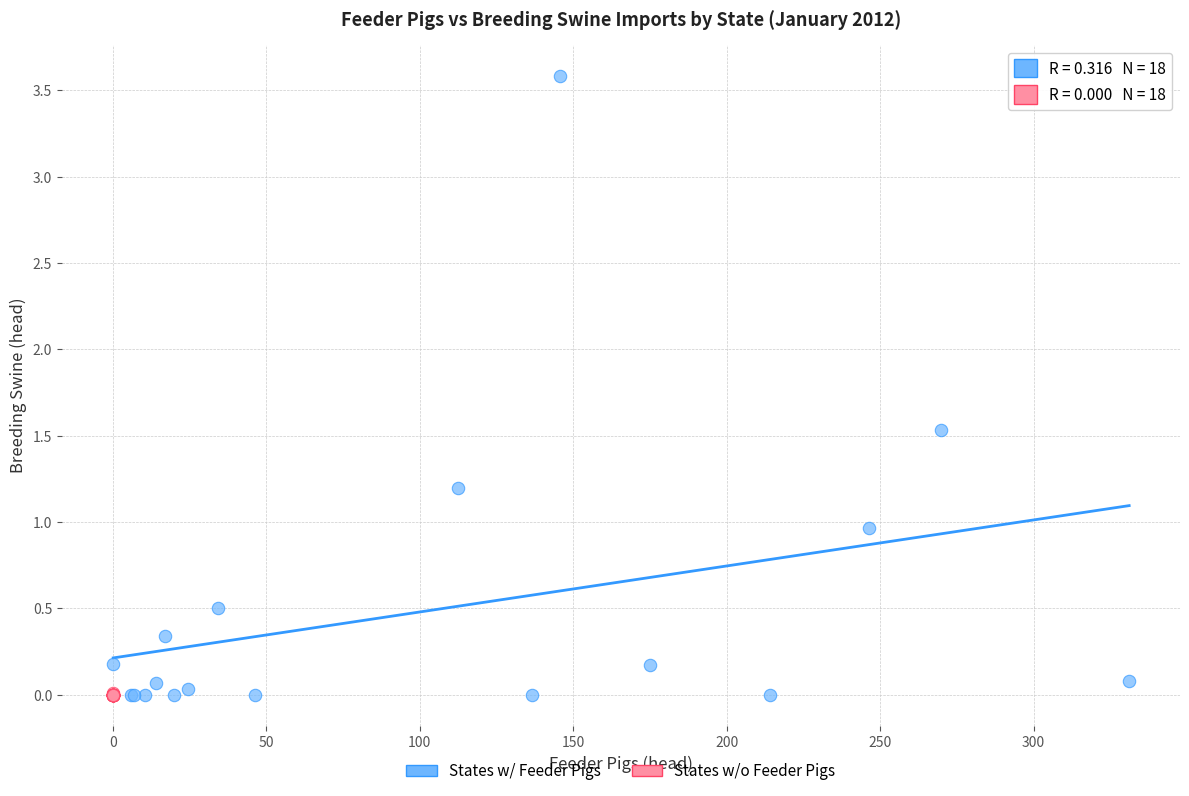

Which series reaches the maximum Y coordinate?

States w/ Feeder Pigs